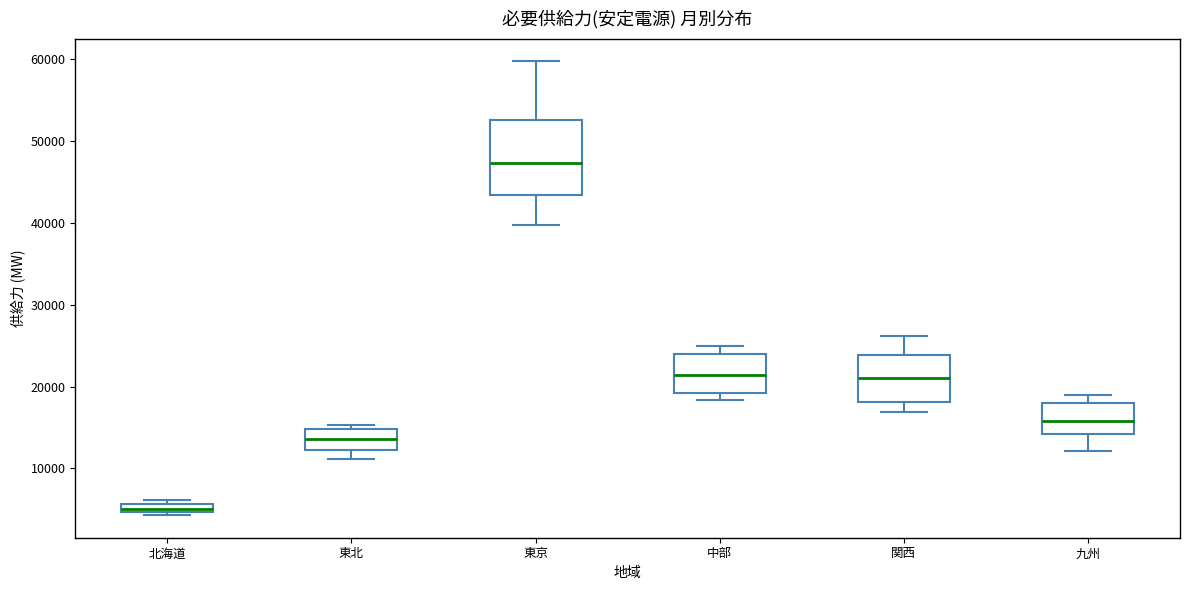

Which box has the highest median line?

東京